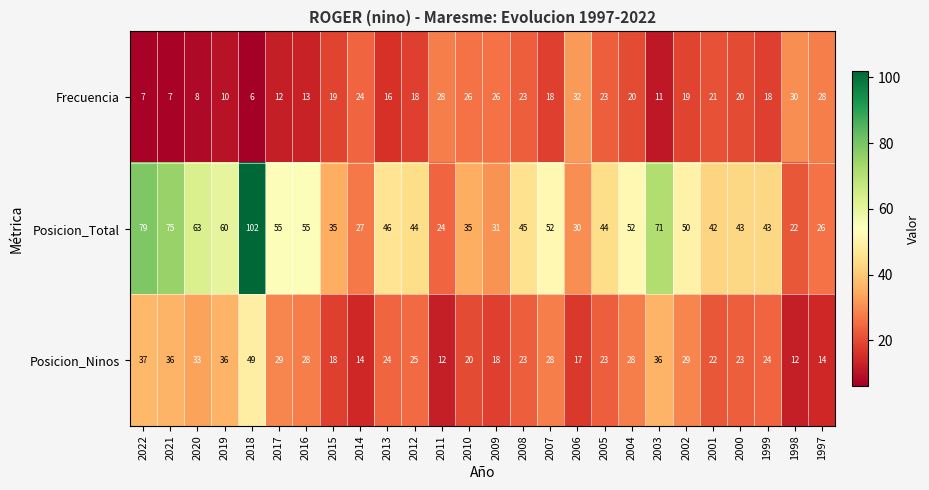

At 2004, list the series in order from largest to smallest.

Posicion_Total, Posicion_Ninos, Frecuencia